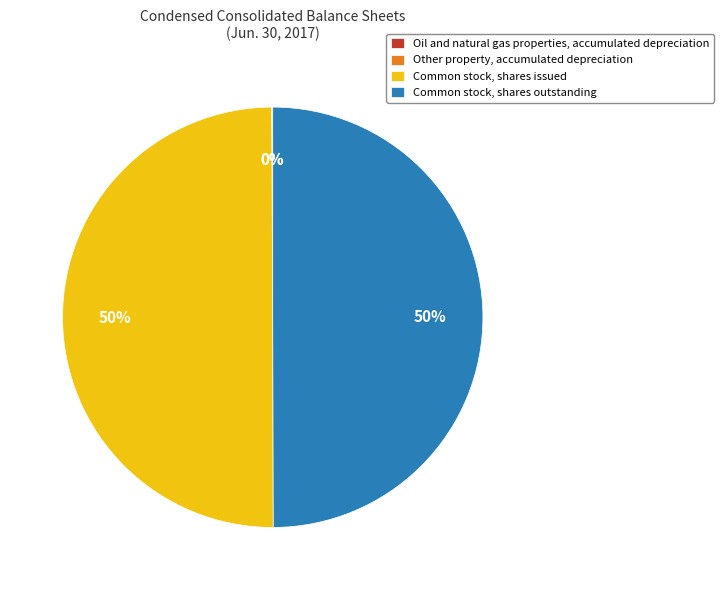

To the nearest percent, what portion does Common stock, shares issued represent?

50%